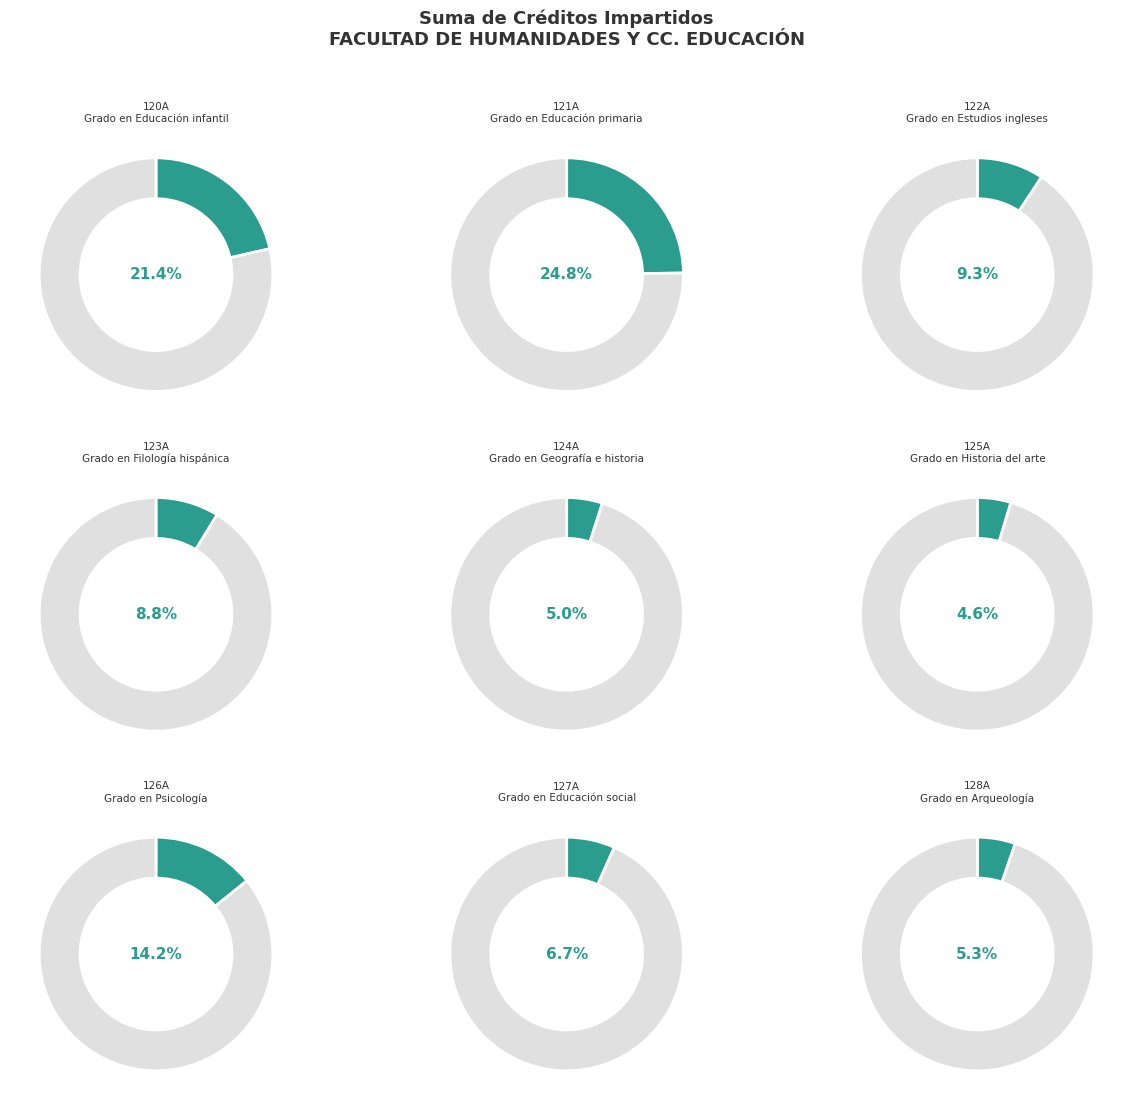

Does any single category account for the majority?

No